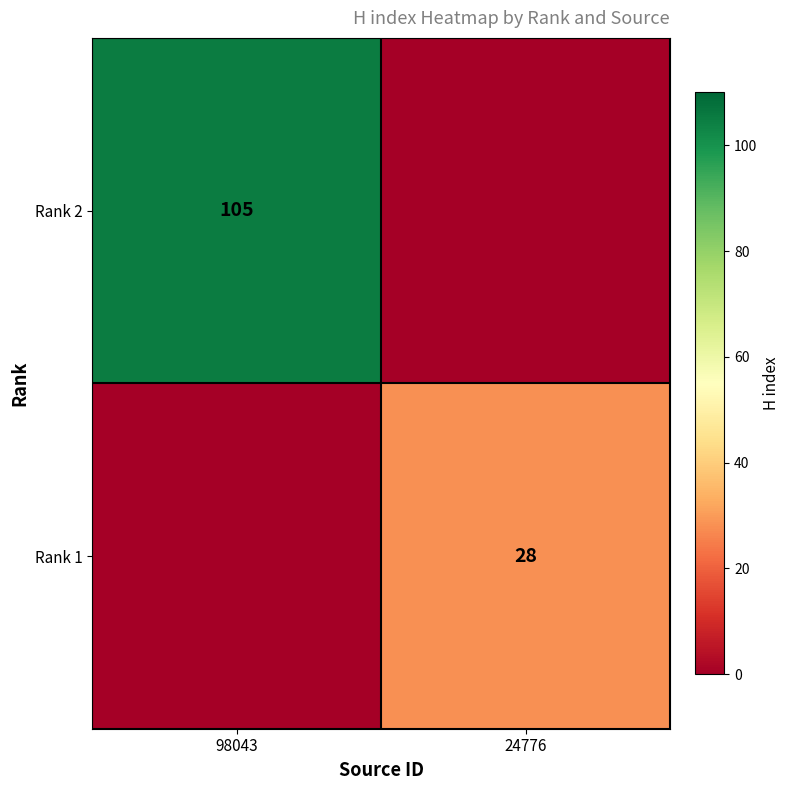

True or false: Rank 2 has a value of 105 at 98043.

True